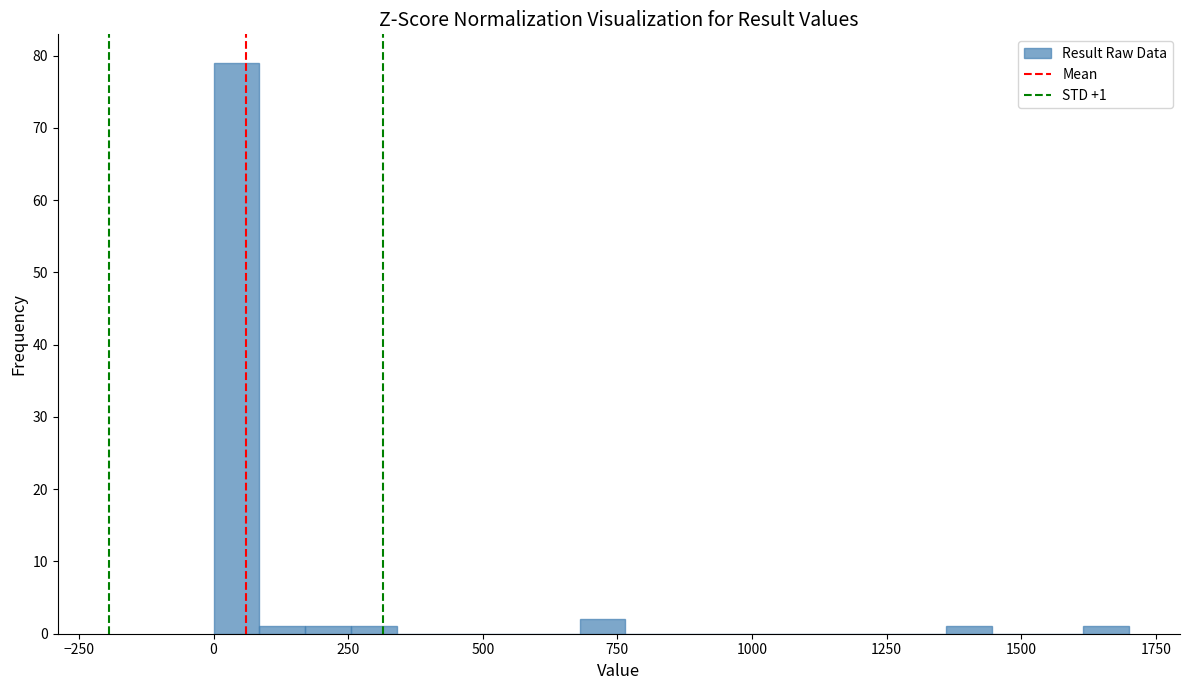

Read against the x-axis, roughly where is the centre of the tallest bar?

50